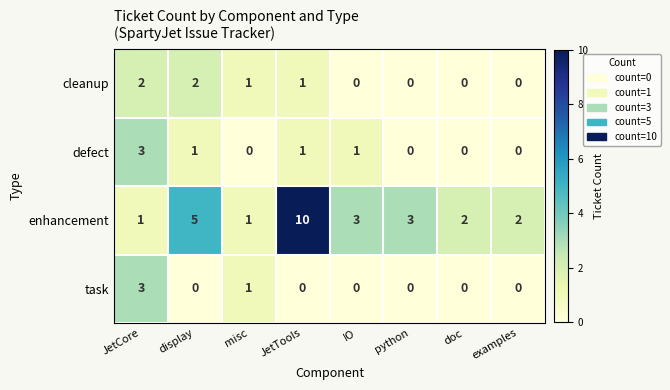

At which label does defect first exceed 1?

JetCore